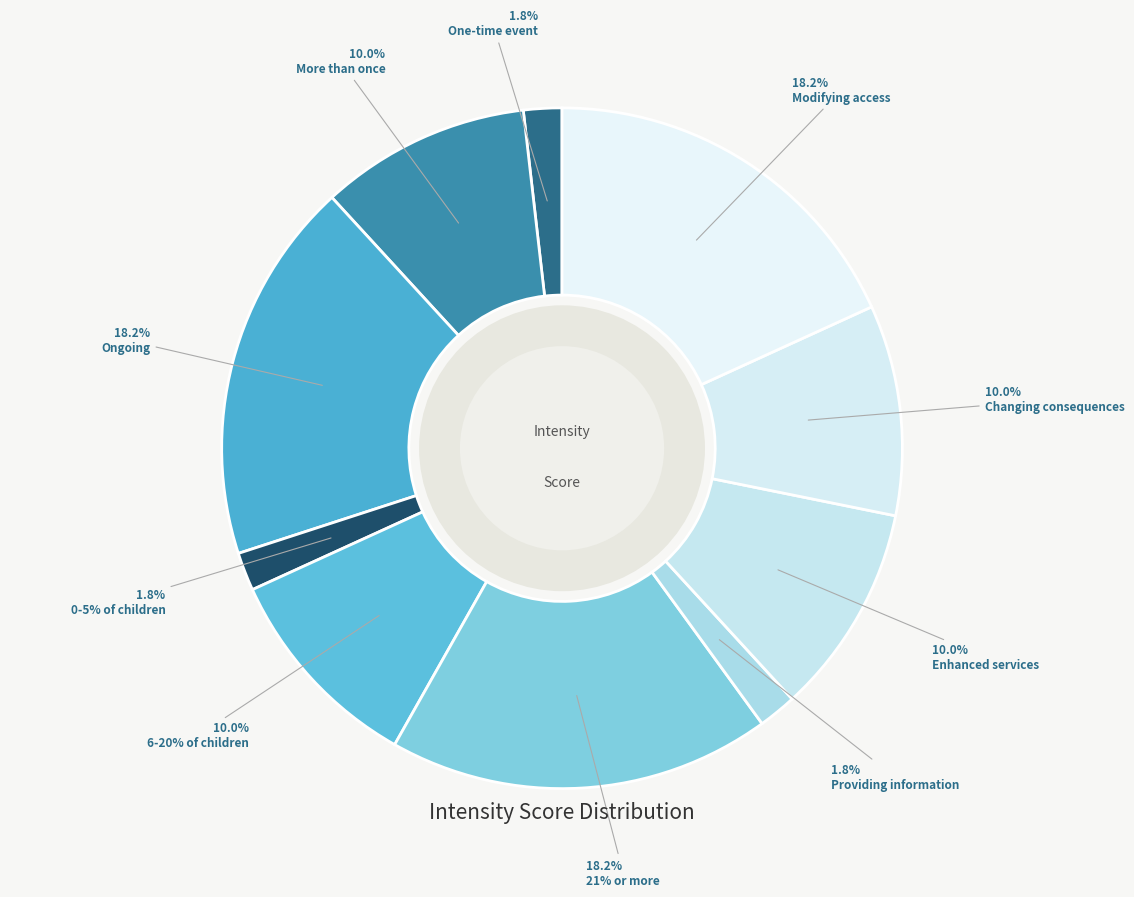

Is there any slice that represents more than half of the pie?

No